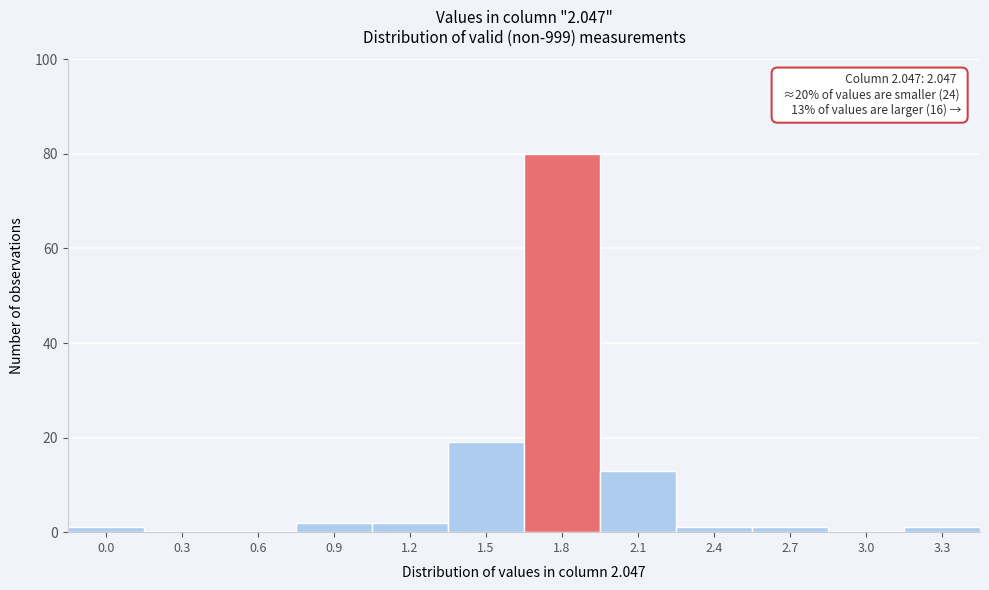

Reading right to left, extract all data points from this chart.

3.3=1	3.0=0	2.7=1	2.4=1	2.1=13	1.8=80	1.5=19	1.2=2	0.9=2	0.6=0	0.3=0	0.0=1